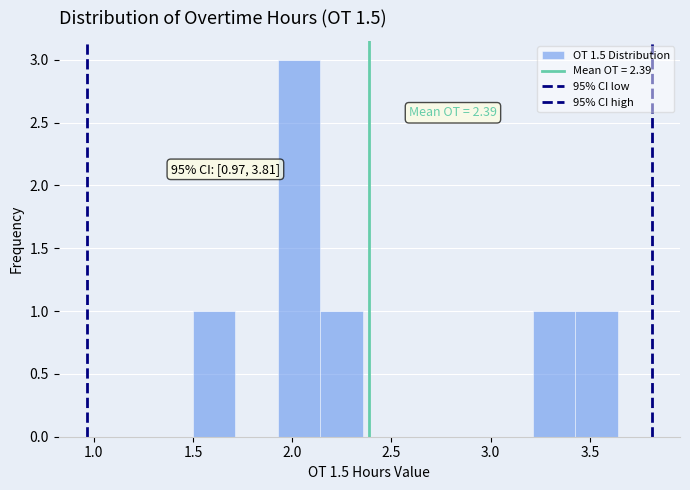

Which range on the x-axis has the tallest bar?

1.95 to 2.15